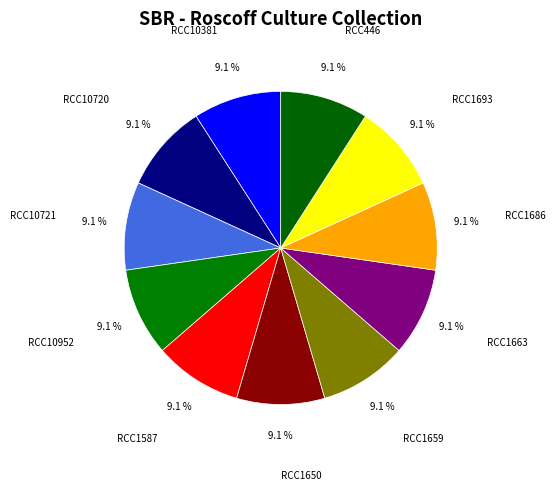

To the nearest percent, what is the difference between the largest and smallest slice percentages?

0%